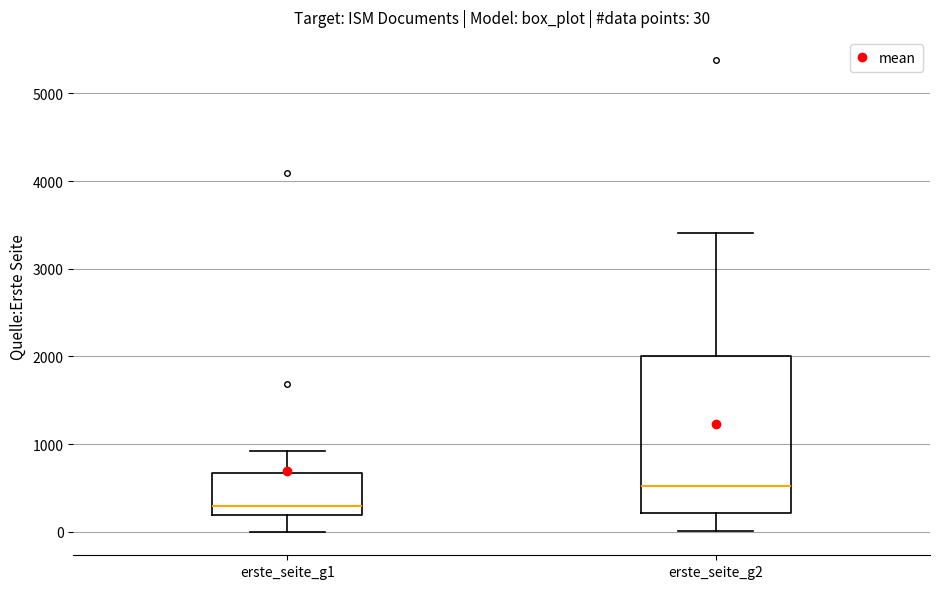

Which box has the highest median line?

erste_seite_g2